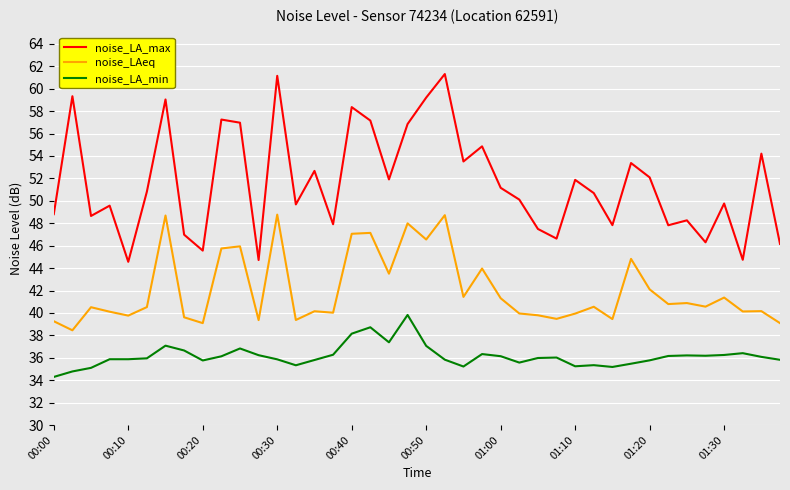

True or false: noise_LAeq and noise_LA_min cross at least once.

False